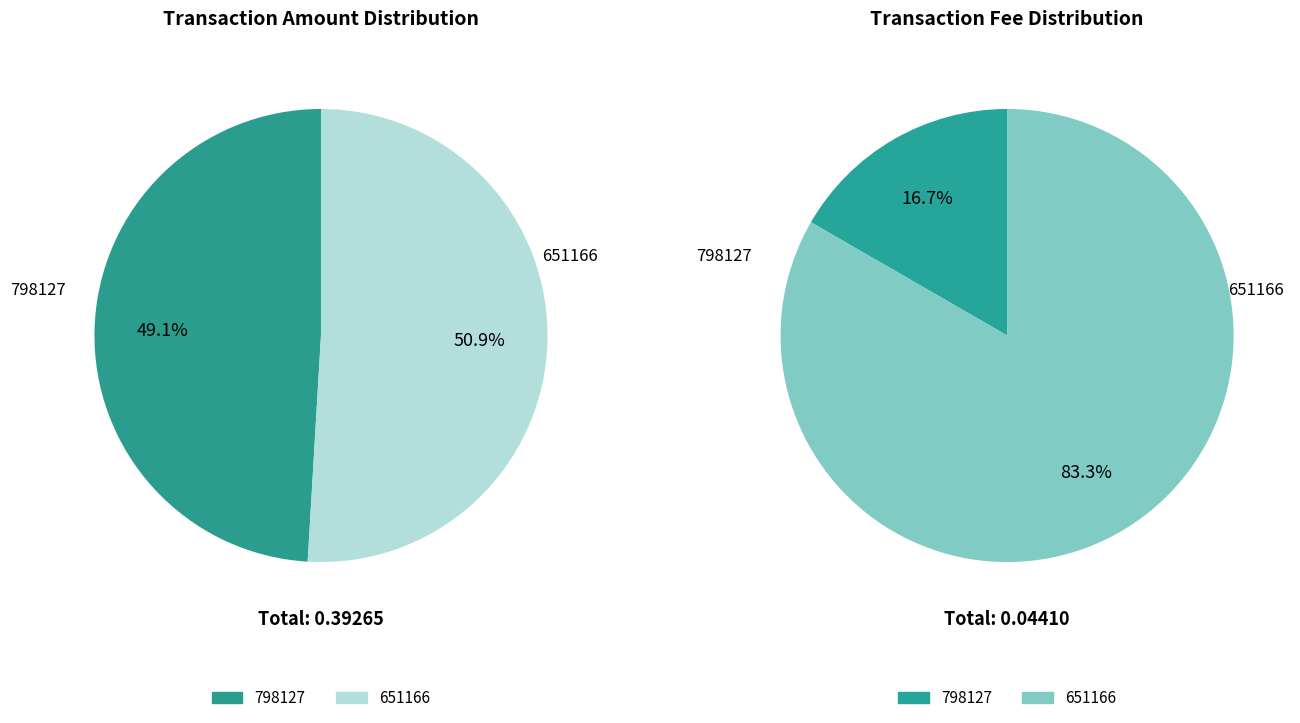

At 798127, list the series in order from largest to smallest.

Amount, Fee